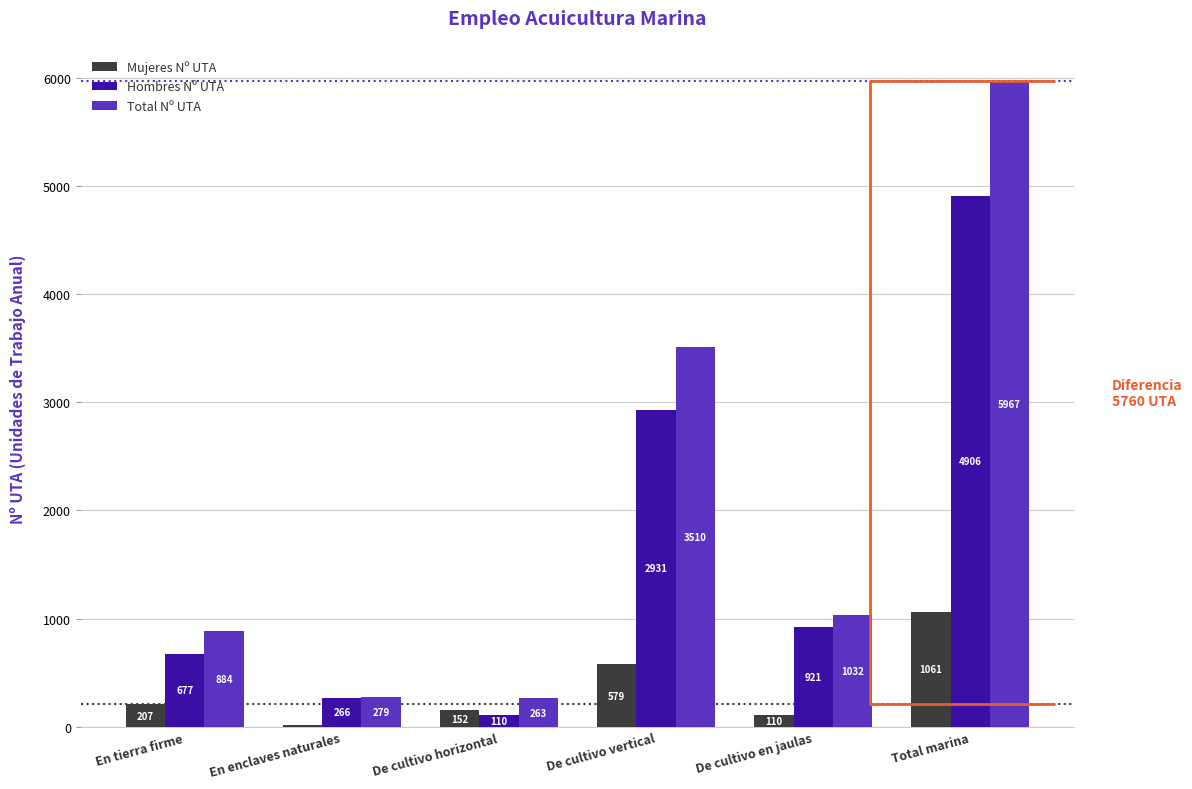

Is the value of Mujeres Nº UTA at En enclaves naturales greater than the value of Total Nº UTA at En enclaves naturales?

No